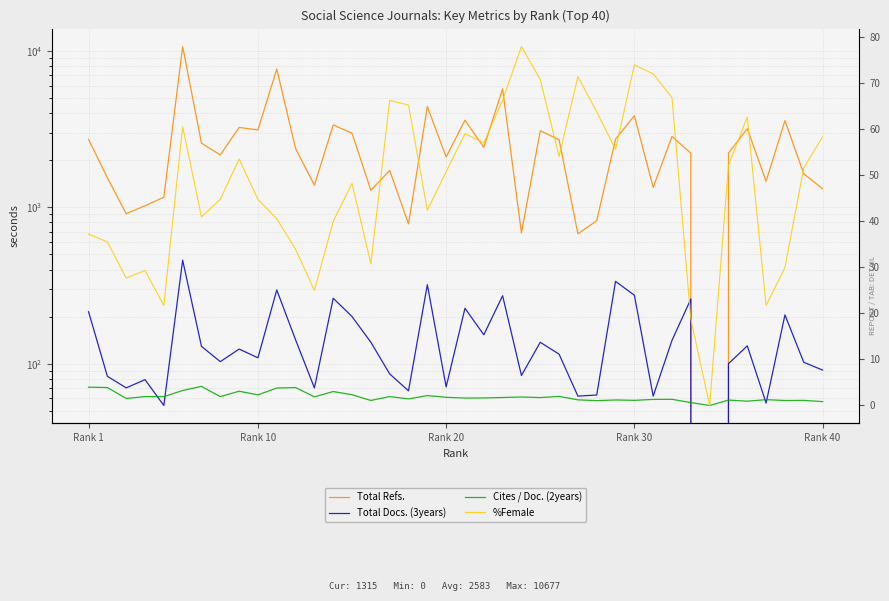

At how many categories does at least one series exceed 9457?

1